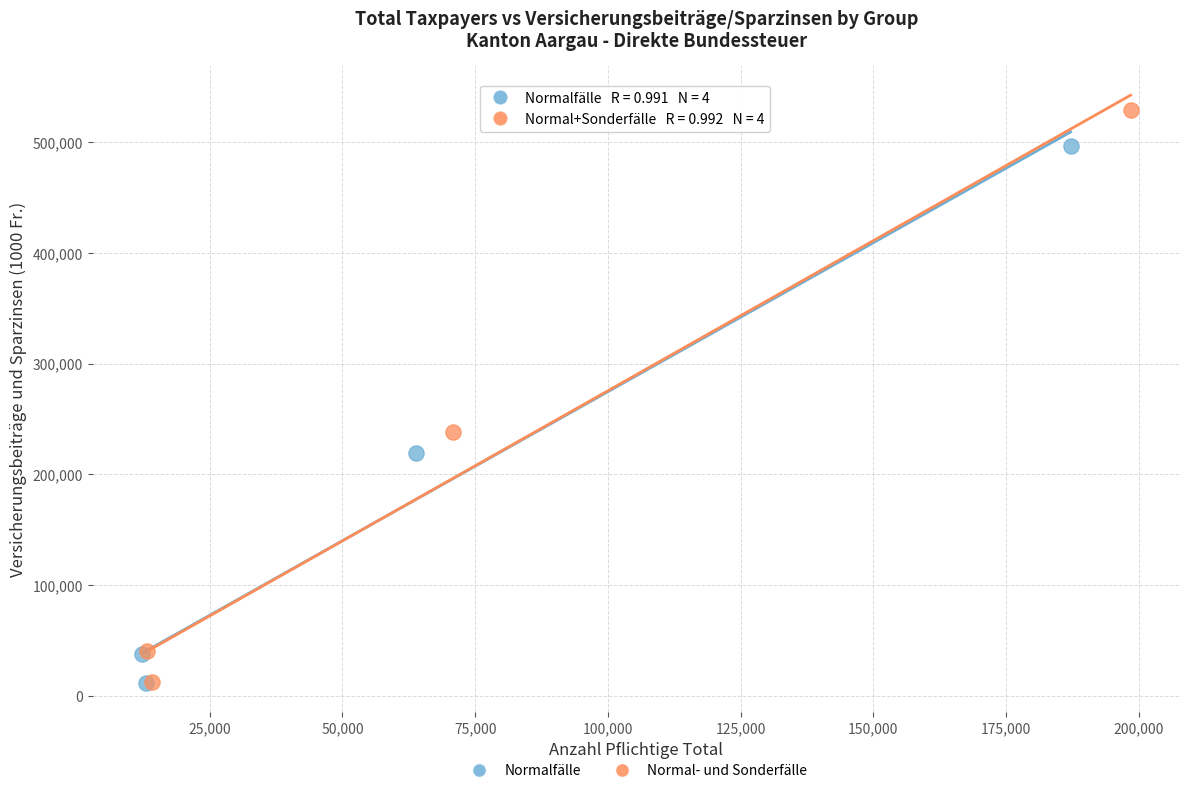

Which series contains the highest Y value?

Normal- und Sonderfälle